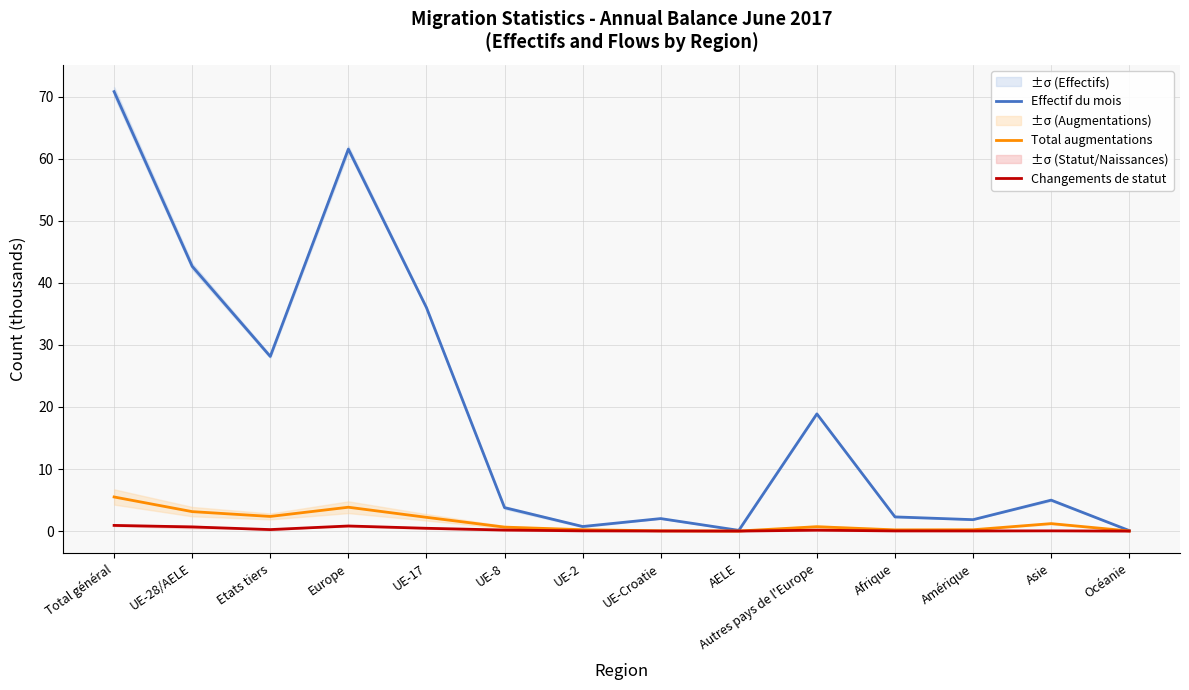

Reading left to right, list all the values displayed in this chart.

Effectif du mois: Total général=70.8	UE-28/AELE=42.7	Etats tiers=28.1	Europe=61.6	UE-17=36.0	UE-8=3.8	UE-2=0.7	UE-Croatie=2.0	AELE=0.1	Autres pays de l'Europe=18.9	Afrique=2.3	Amérique=1.8	Asie=5.0	Océanie=0.1
Total augmentations: Total général=5.5	UE-28/AELE=3.1	Etats tiers=2.4	Europe=3.8	UE-17=2.2	UE-8=0.6	UE-2=0.2	UE-Croatie=0.0	AELE=0.0	Autres pays de l'Europe=0.7	Afrique=0.2	Amérique=0.2	Asie=1.2	Océanie=0.0
Changements de statut: Total général=0.9	UE-28/AELE=0.7	Etats tiers=0.2	Europe=0.8	UE-17=0.5	UE-8=0.2	UE-2=0.0	UE-Croatie=0.0	AELE=0.0	Autres pays de l'Europe=0.1	Afrique=0.0	Amérique=0.0	Asie=0.0	Océanie=0.0